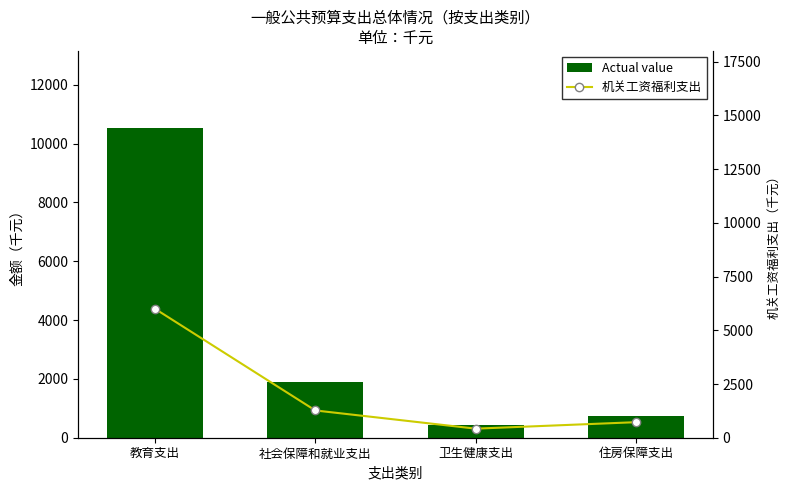

At which label is 机关工资福利支出 closest to 3211?

社会保障和就业支出